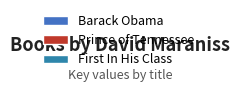

Is there a majority slice in this chart?

Yes